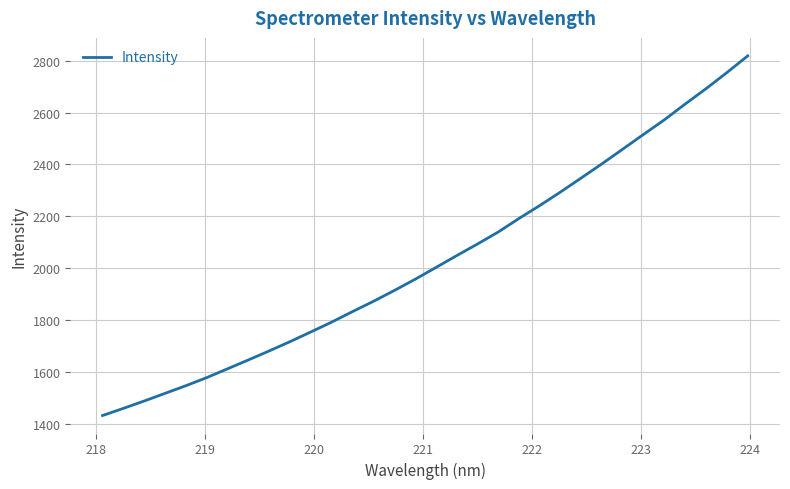

Does the chart have visible grid lines?

Yes